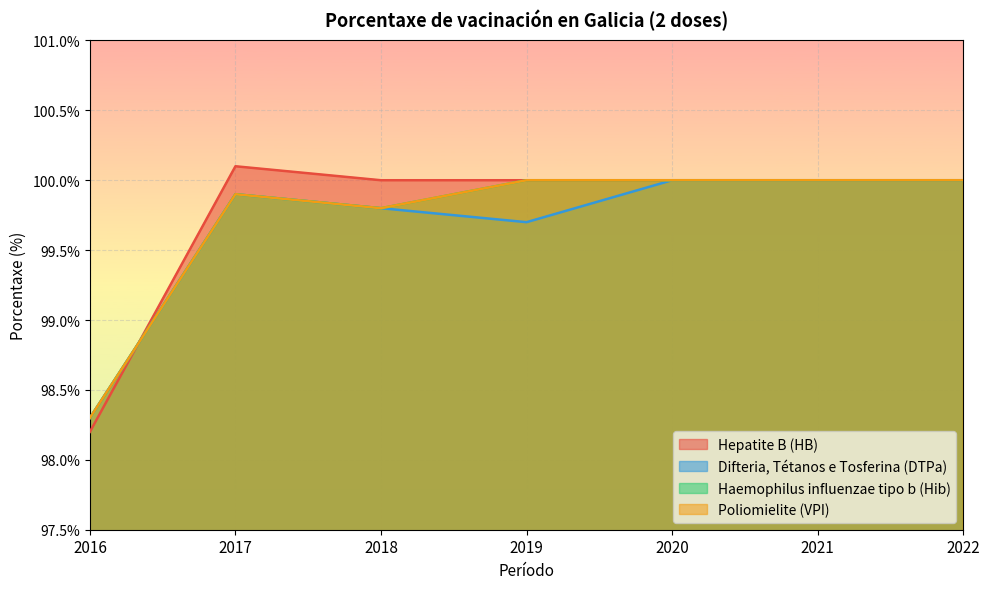

Is the value of Difteria, Tétanos e Tosferina (DTPa) at 2017 greater than the value of Poliomielite (VPI) at 2017?

No